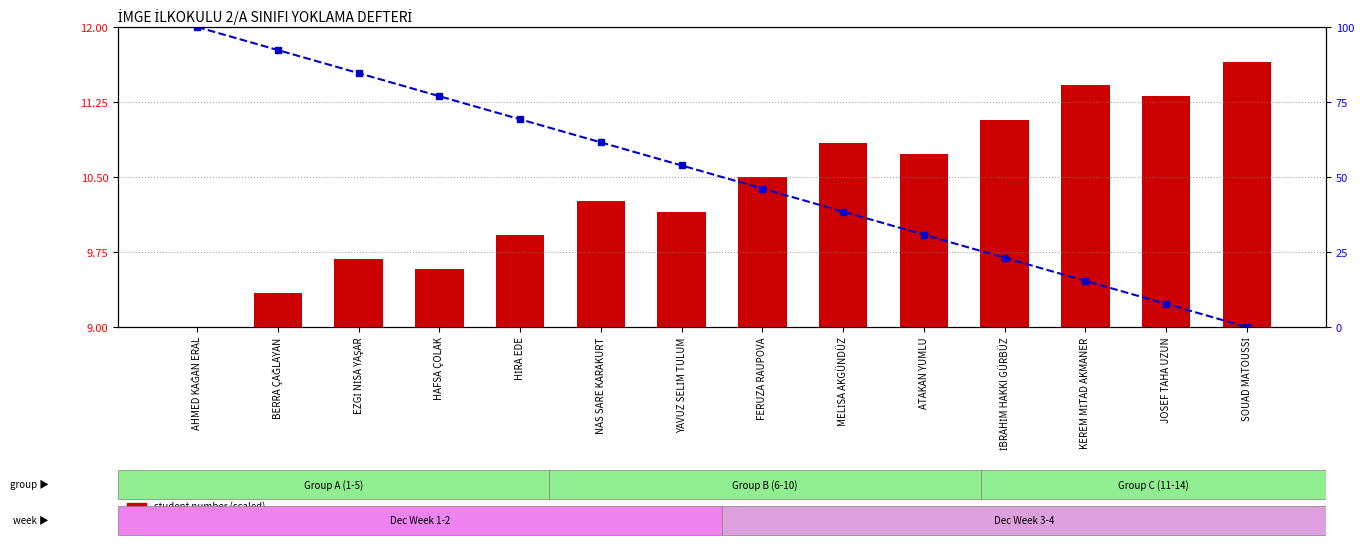

What is the sum of the percentile rank within class values at NAS SARE KARAKURT and BERRA ÇAĞLAYAN?

153.8